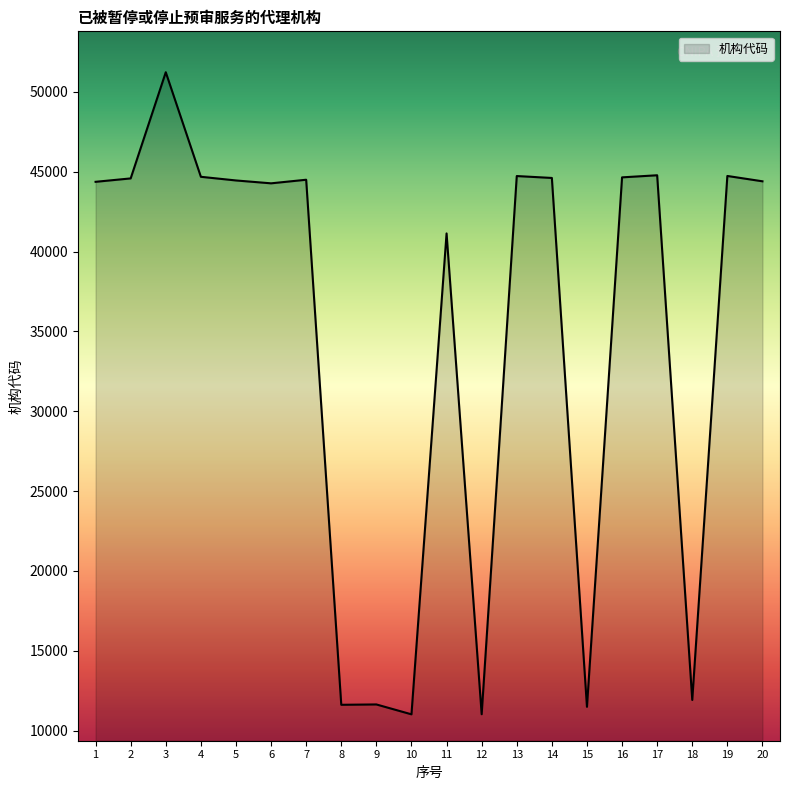

What is the difference between the values at 5 and 17?

325